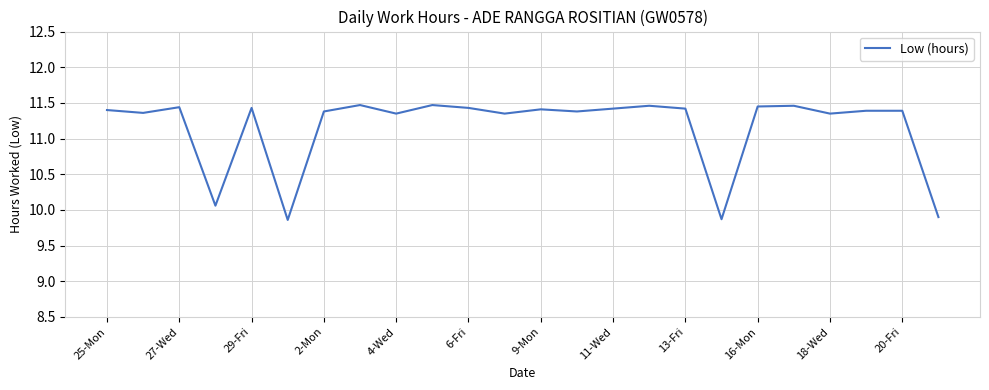

What is the average value?

11.2